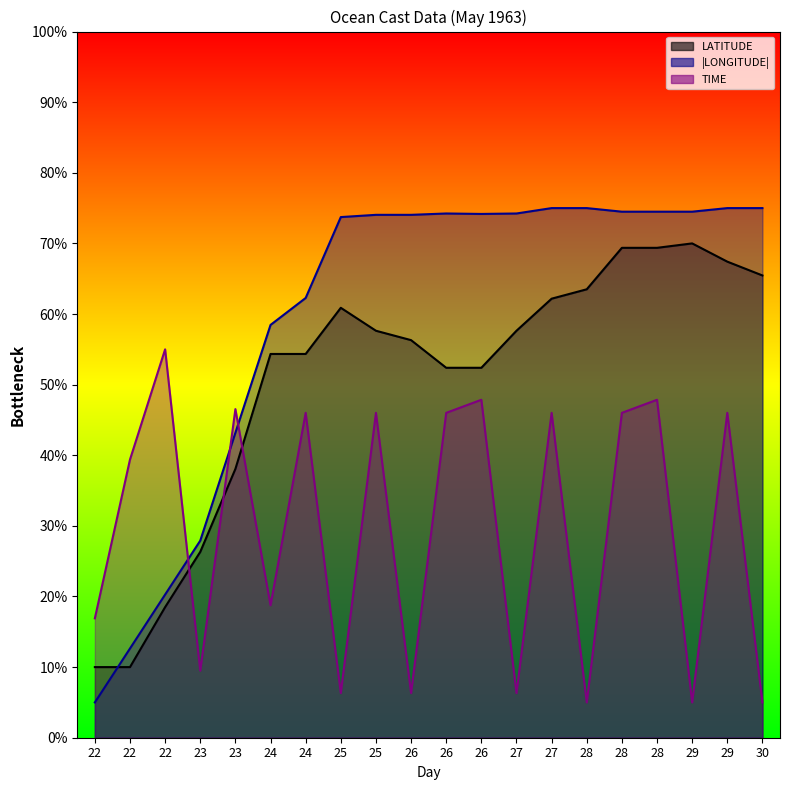

After their last crossing, which series has the higher values: LONGITUDE or LATITUDE?

LONGITUDE